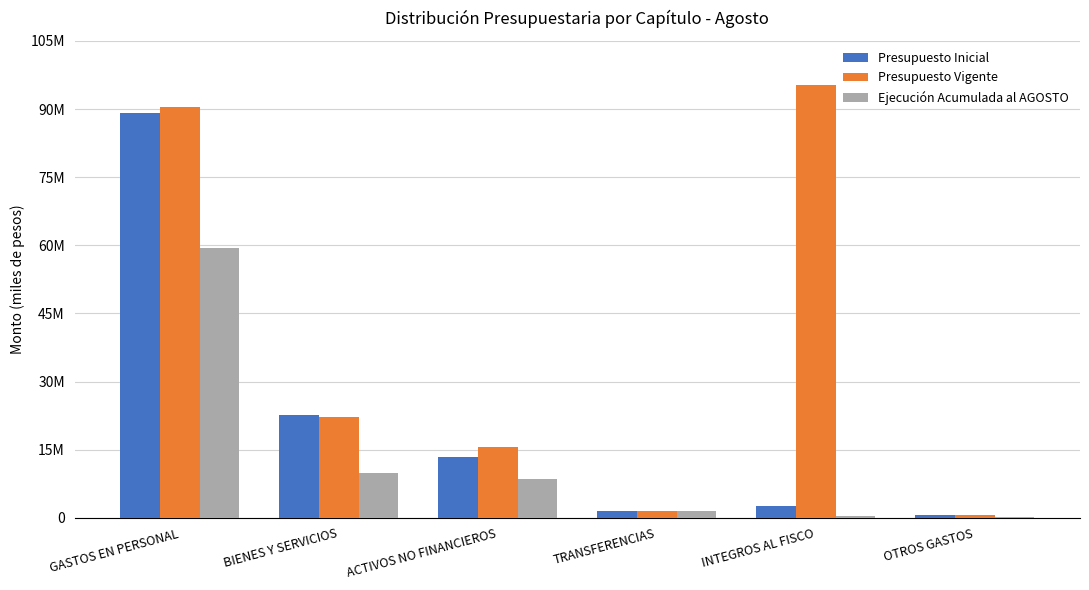

What is the label of the 1st bar from the left?

GASTOS EN PERSONAL